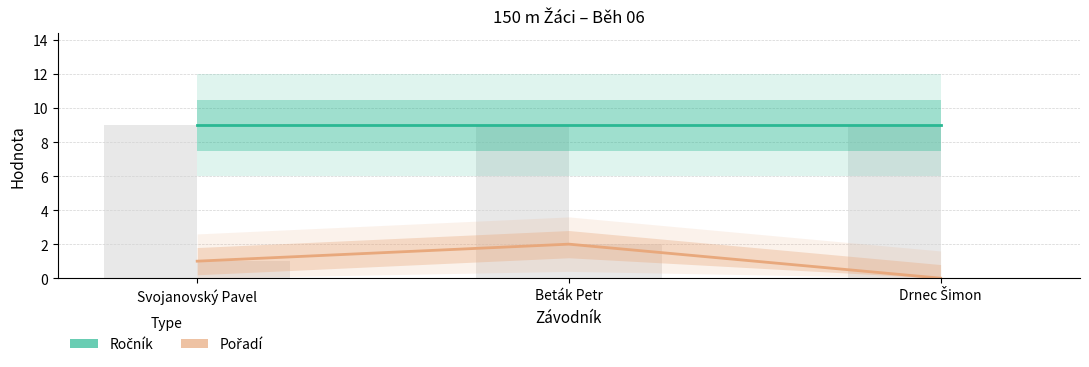

Where is Ročník nearest to the value 9?

Svojanovský Pavel